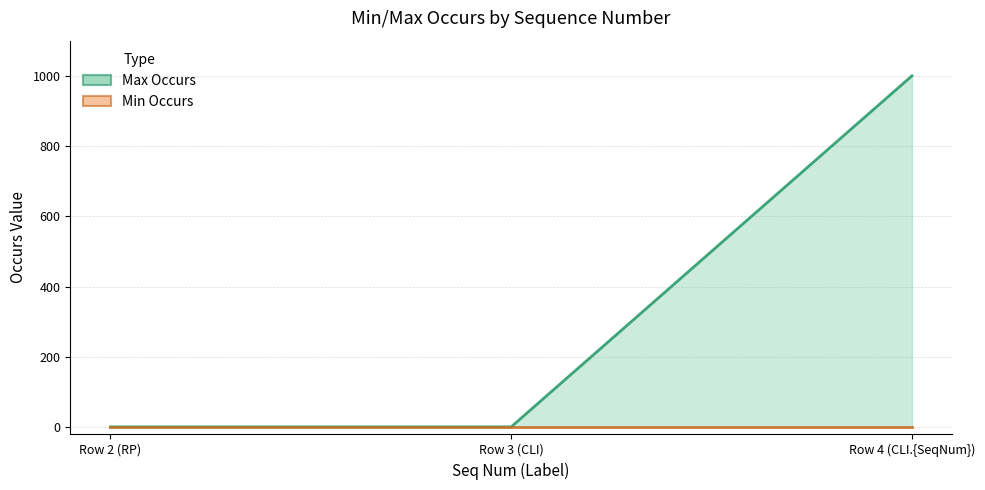

What is the value of the 1st point from the left?

1